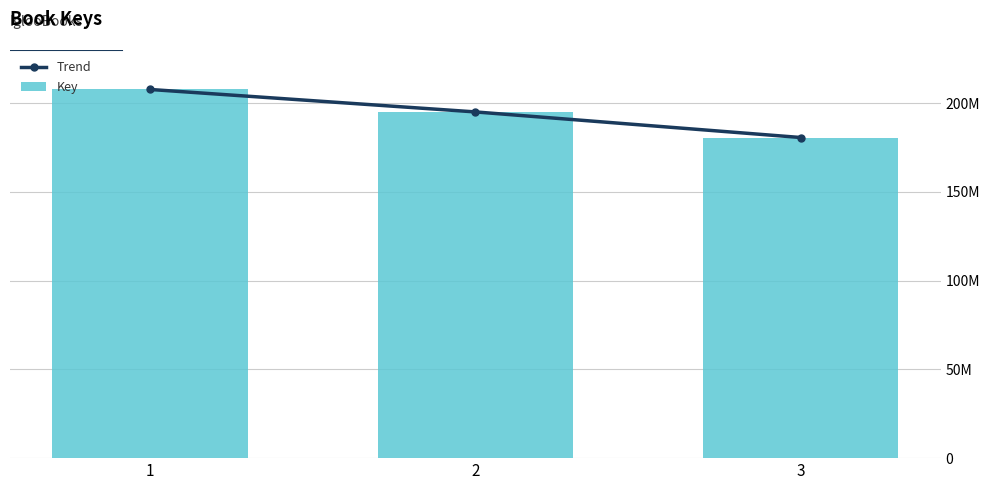

What is the sum of the Key values at 3 and 2?

375791038